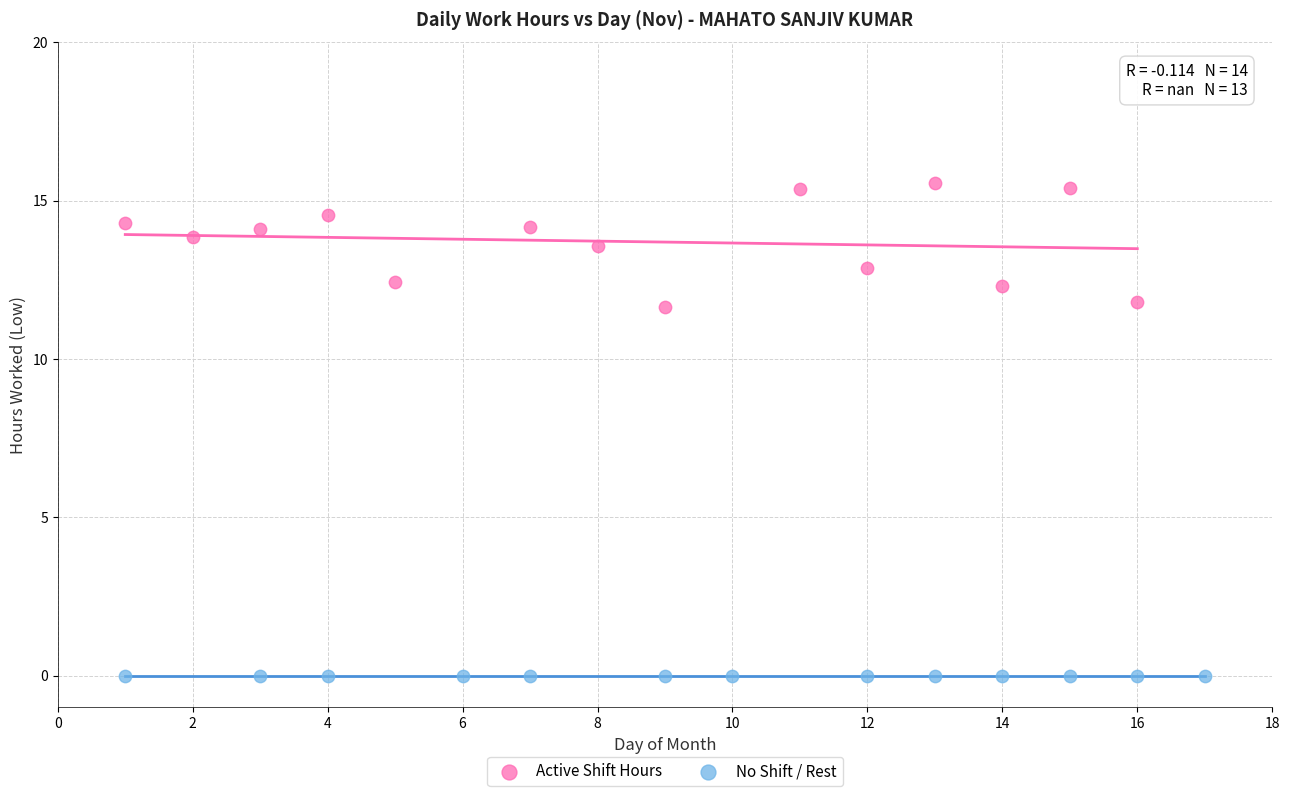

Which series reaches the maximum Y coordinate?

Active Shift Hours